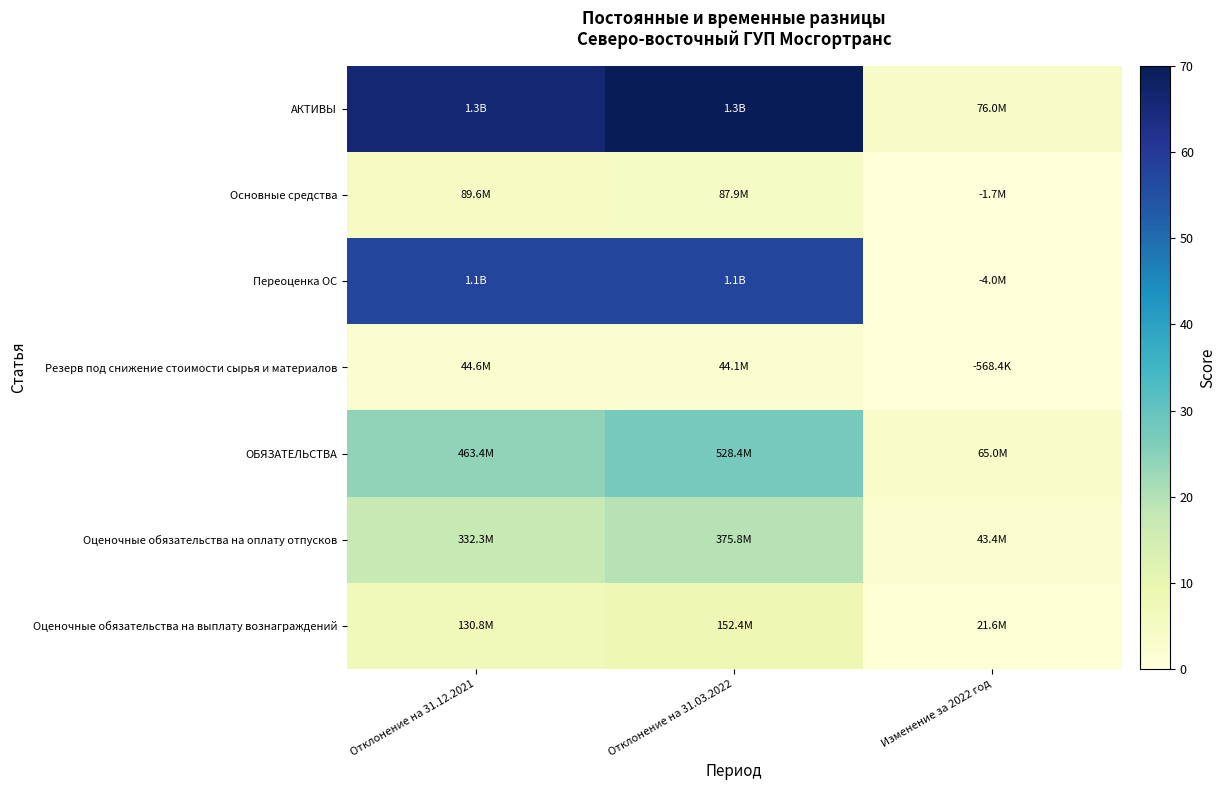

What is the greatest value displayed?

70.0